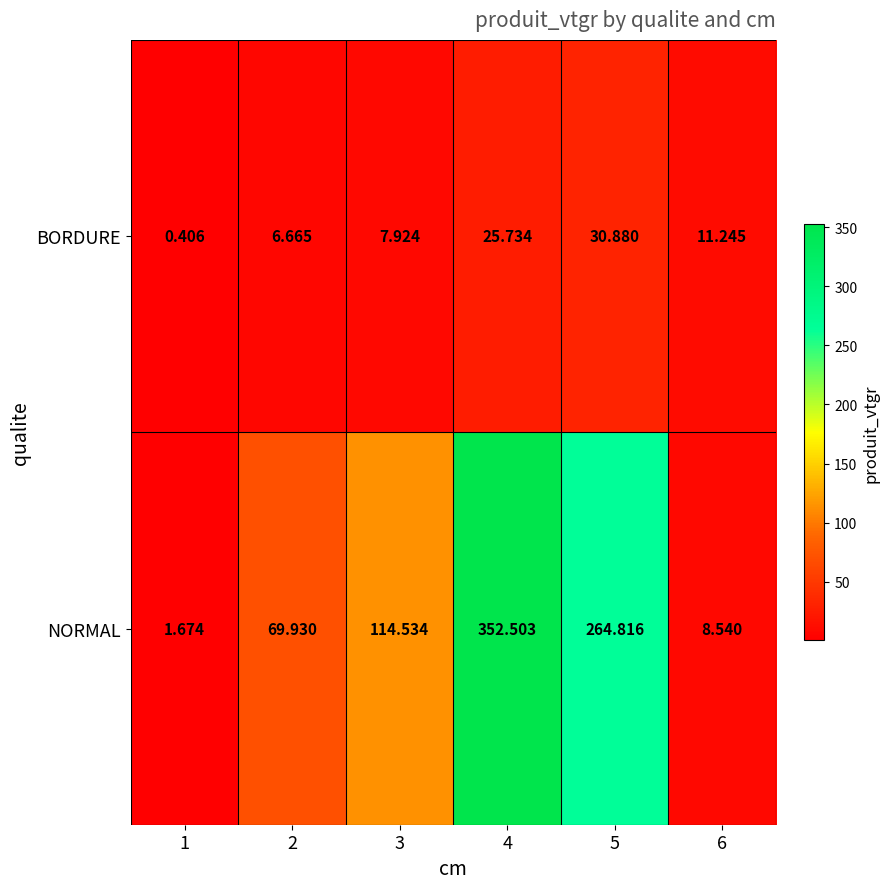

How many data points in NORMAL are less than 114?

3